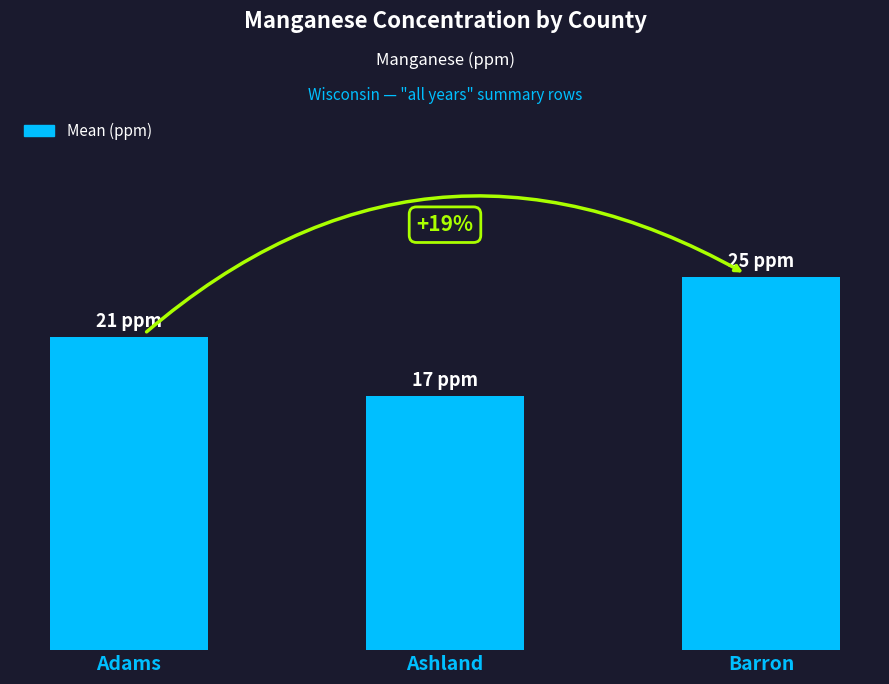

Between Barron and Ashland, which is larger?

Barron